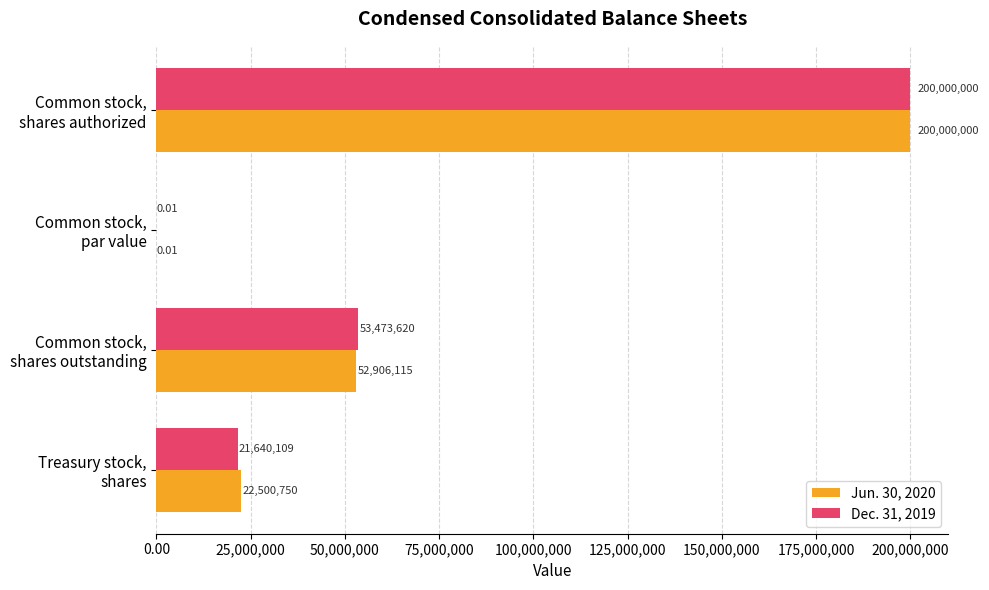

What is the sum of all Jun. 30, 2020 values?

275406865.0